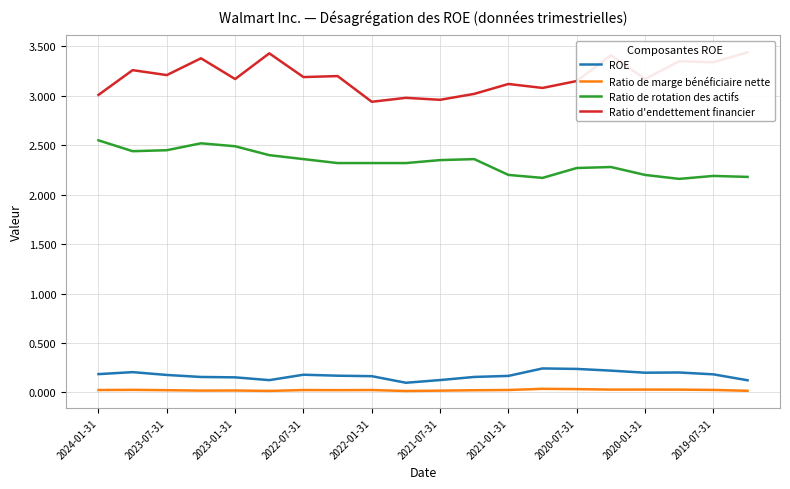

The value of Ratio de marge bénéficiaire nette at 2022-07-31 is 0.0. True or false?

True